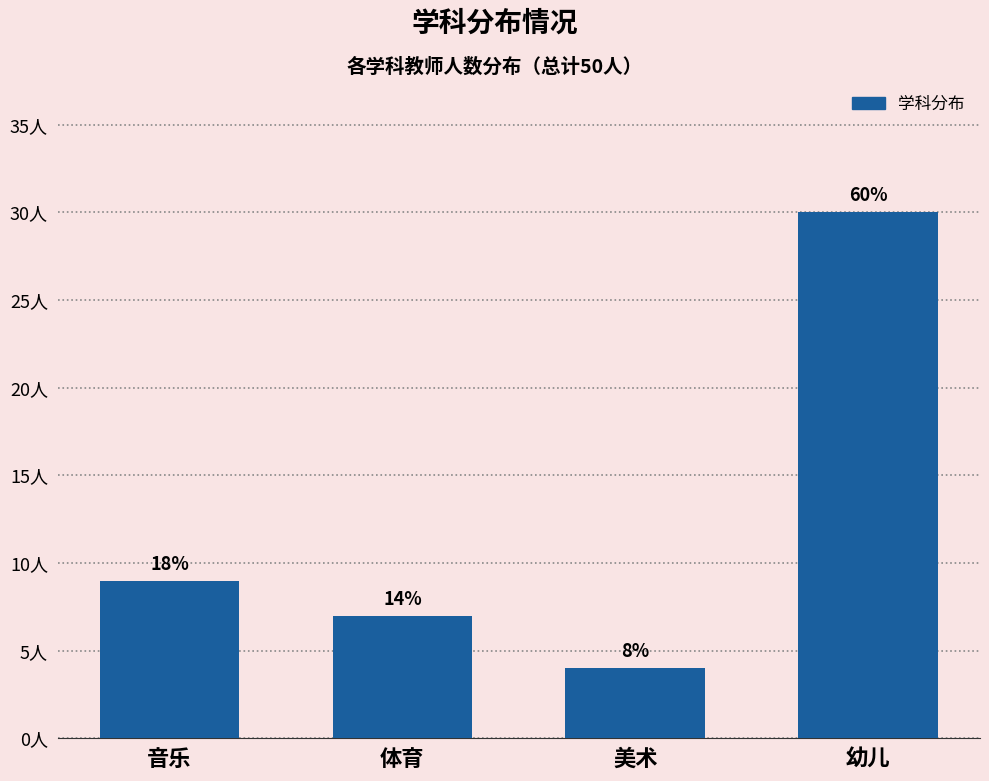

Does the chart contain any negative values?

No